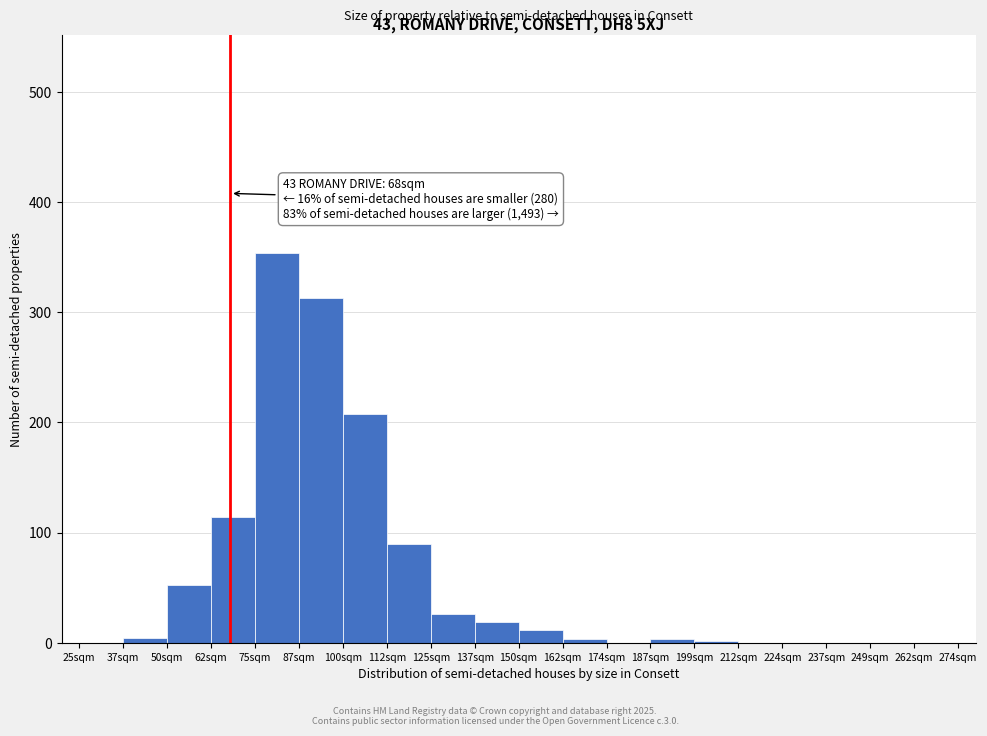

Over which range of the x-axis is the bar tallest?

75.0 to 87.5